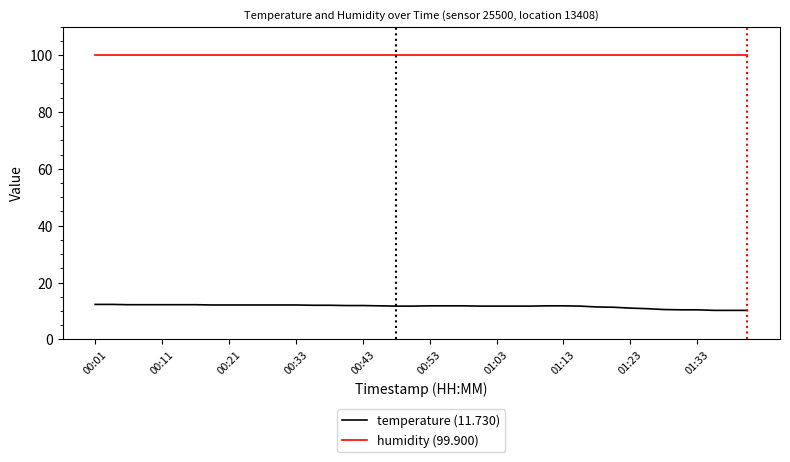

What is the lowest value of the temperature (11.730) series?

10.2